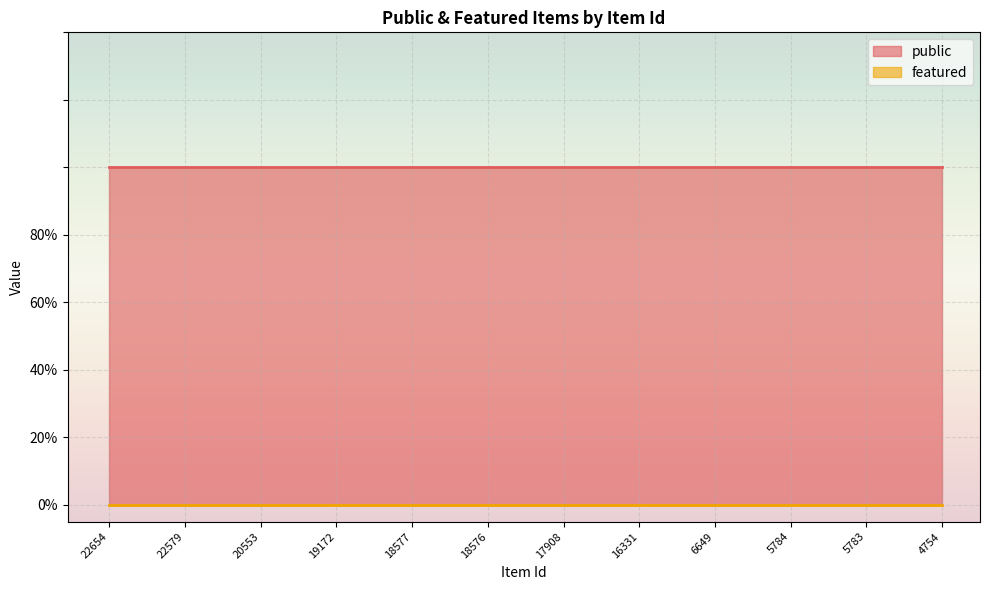

Between 20553 and 18576, which is larger?

20553